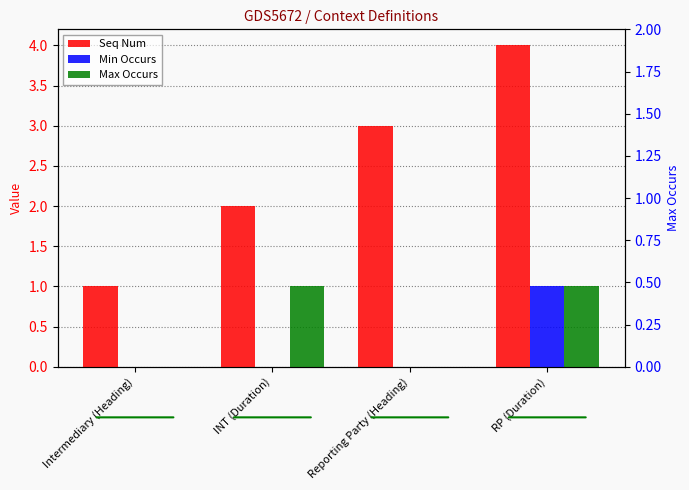

Reading right to left, what are all the values shown in this chart?

Seq Num: 4	3	2	1
Min Occurs: 1	0	0	0
Max Occurs: 1	0	1	0